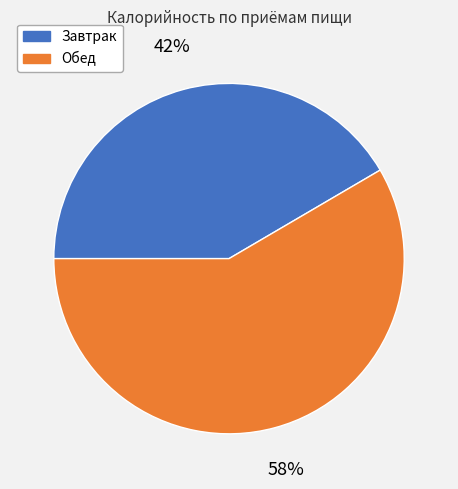

The Завтрак slice represents 42% of the pie. True or false?

True